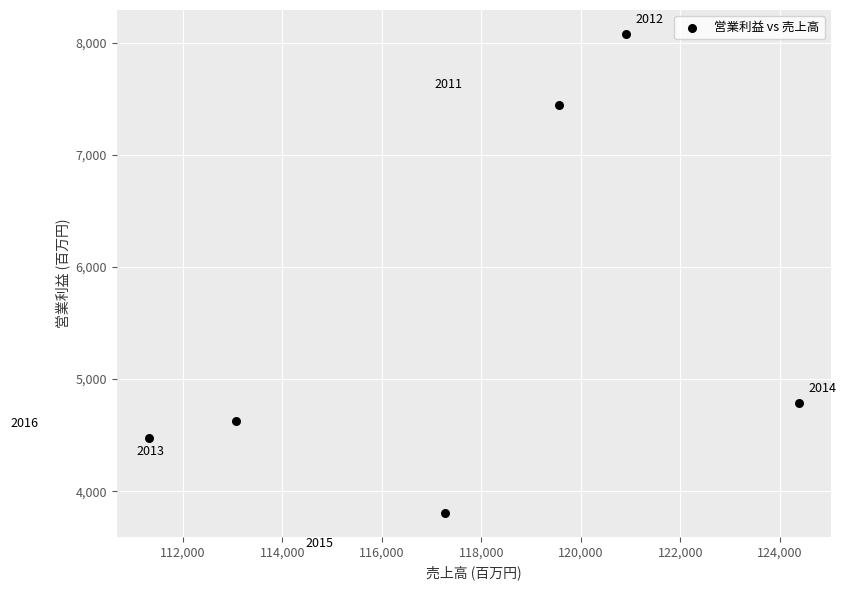

What is the average X value?

117745